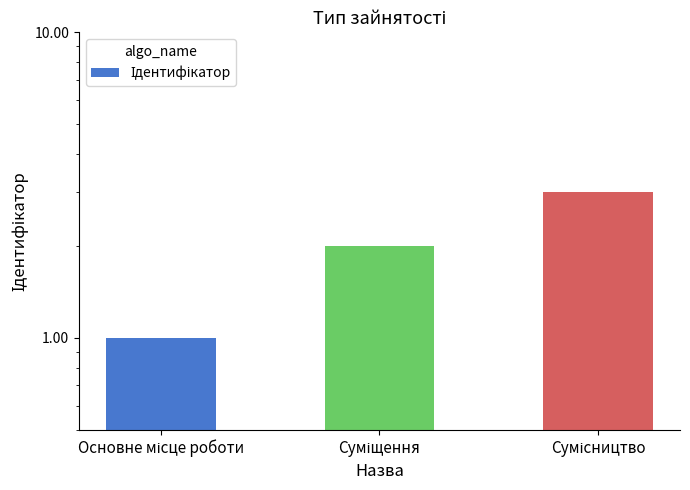

Reading right to left, list all the values displayed in this chart.

Сумісництво=3	Суміщення=2	Основне місце роботи=1